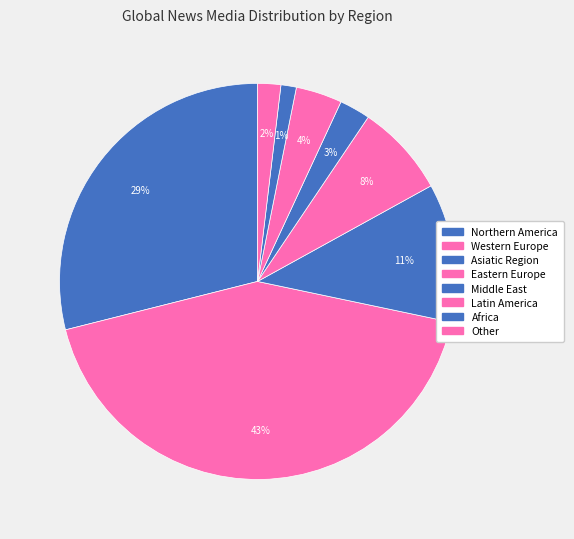

True or false: Middle East accounts for 3% of the total.

True